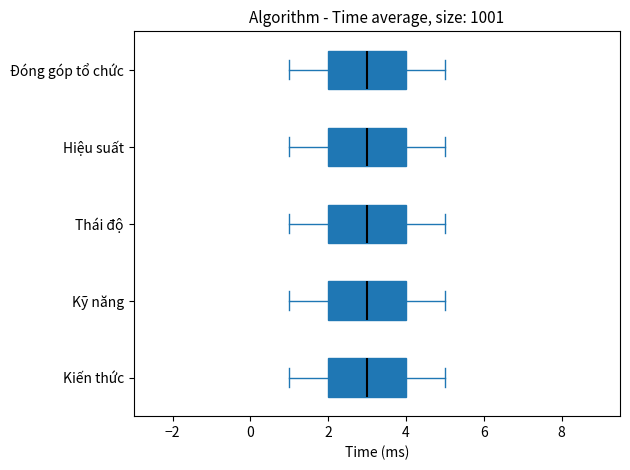

Where does the median line of the box for Đóng góp tổ chức sit on the x-axis? The values are not printed on the chart, so give them approximately, as read against the axis.

3